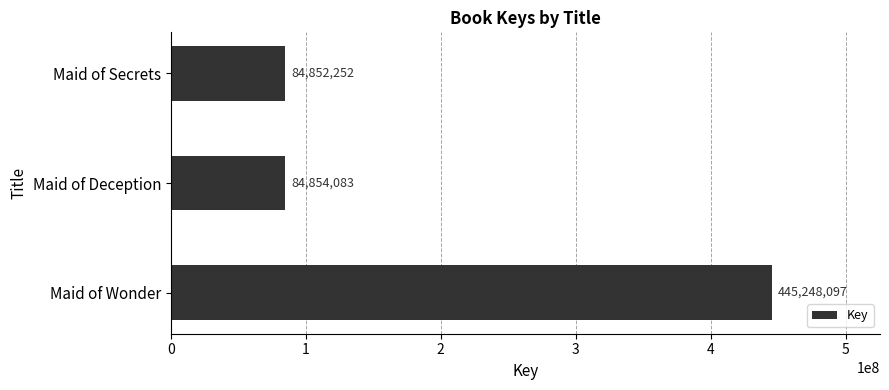

List the labels in order of value, largest first.

Maid of Wonder, Maid of Deception, Maid of Secrets